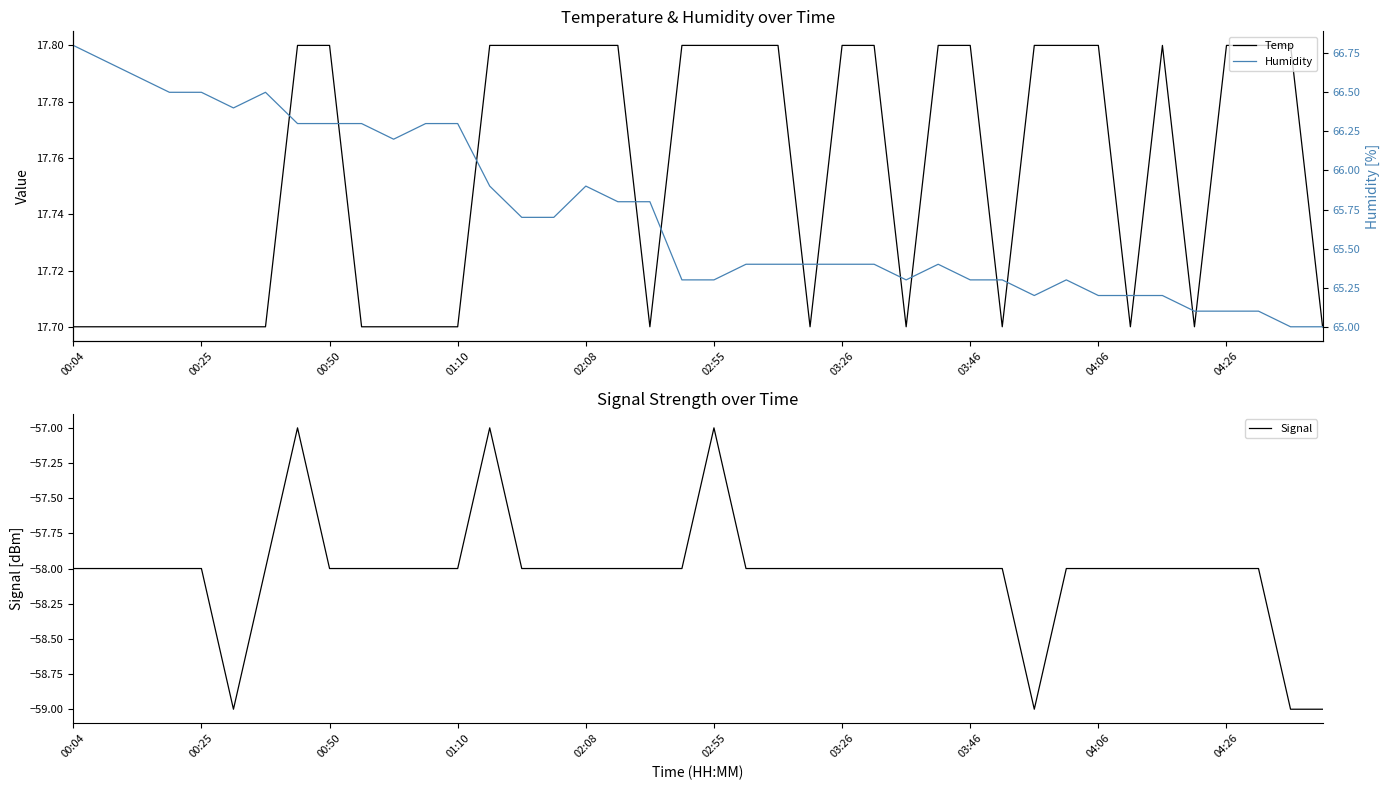

What is the lowest value of the Signal series?

-59